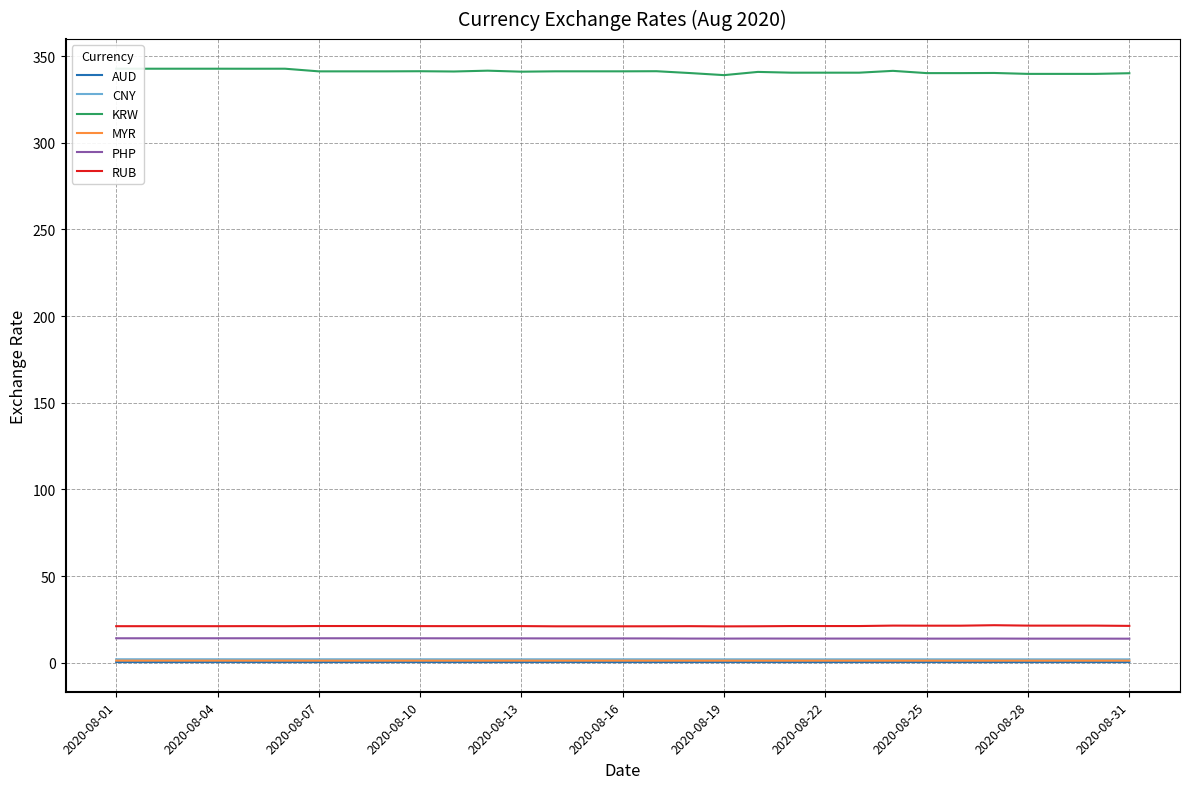

True or false: MYR and PHP intersect in this chart.

False